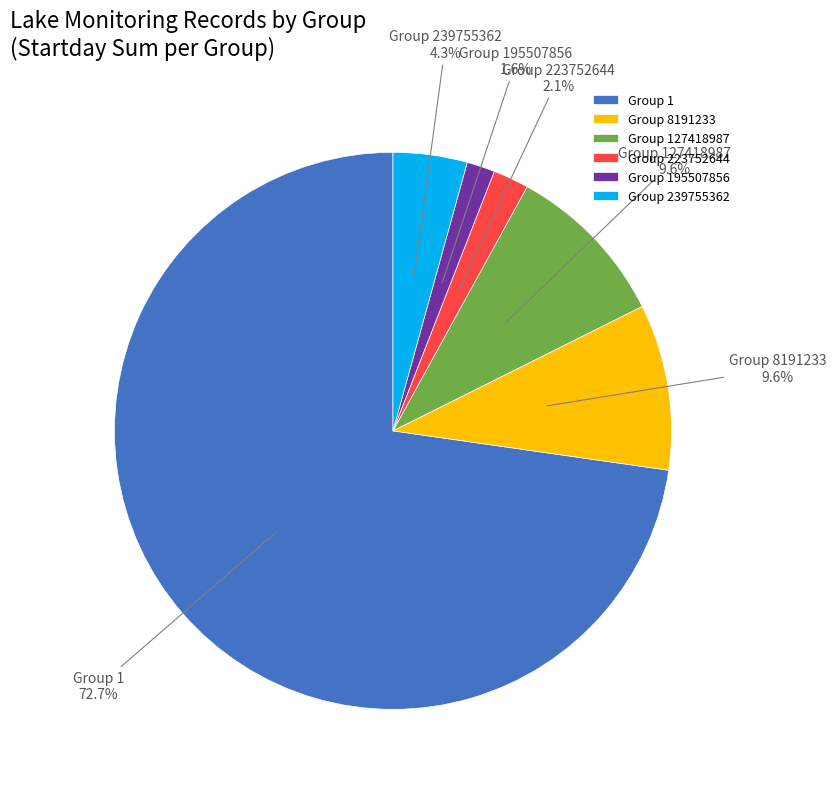

Which slice is the largest?

Group 1